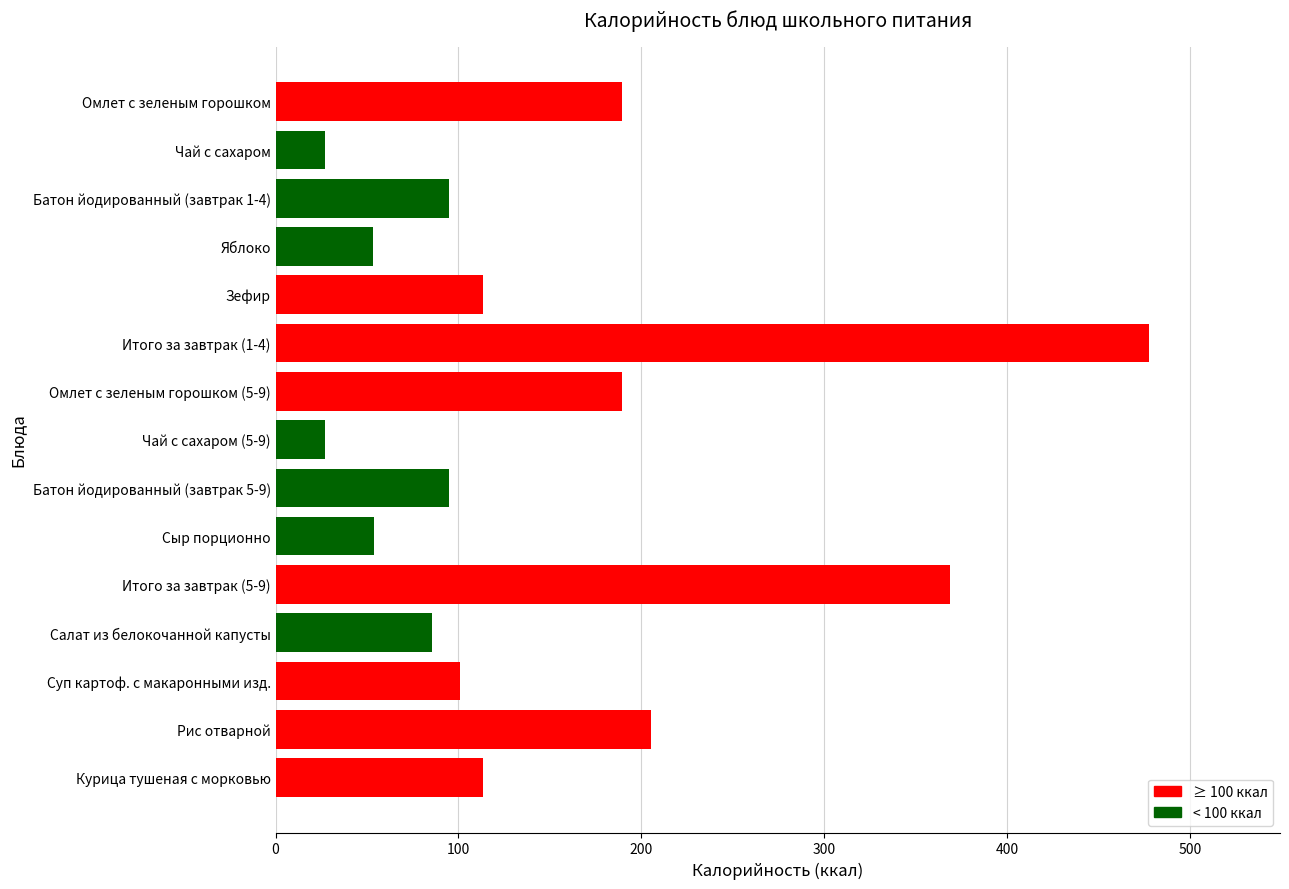

What is the label of the 15th bar from the top?

Курица тушеная с морковью